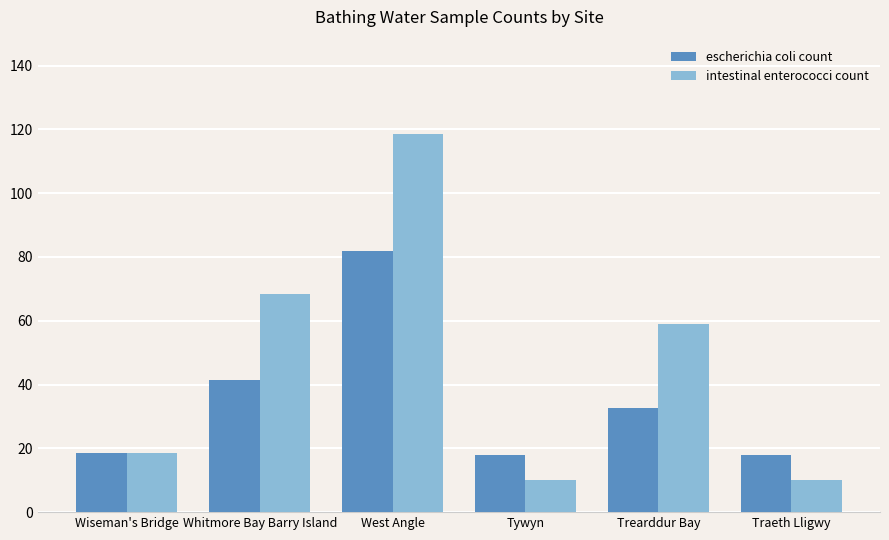

What is the difference between the second highest and second lowest values in the escherichia coli count series?

23.5